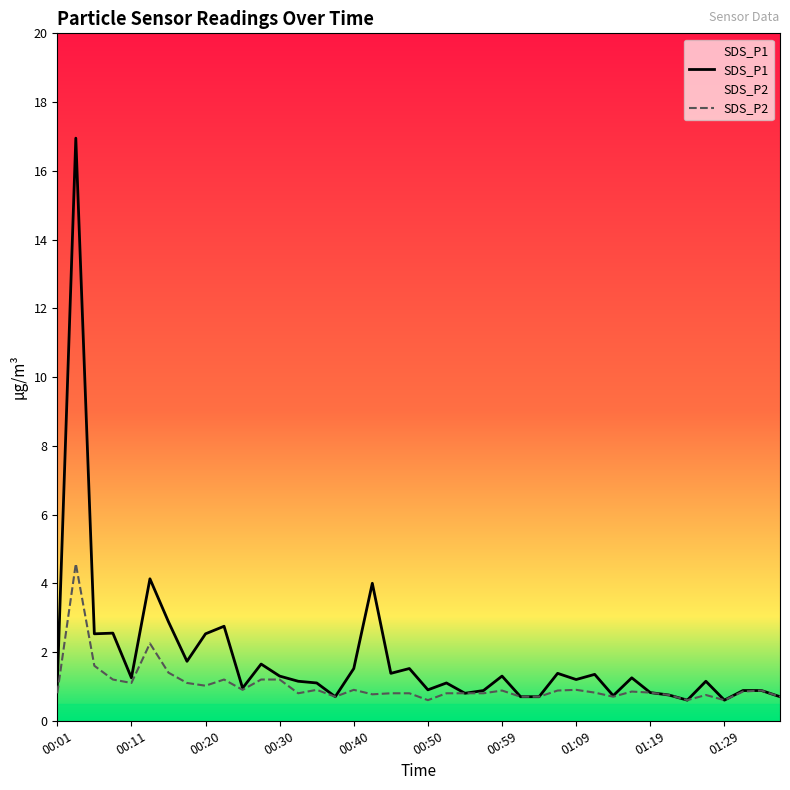

List the series in order of their overall mean, highest first.

SDS_P1, SDS_P2